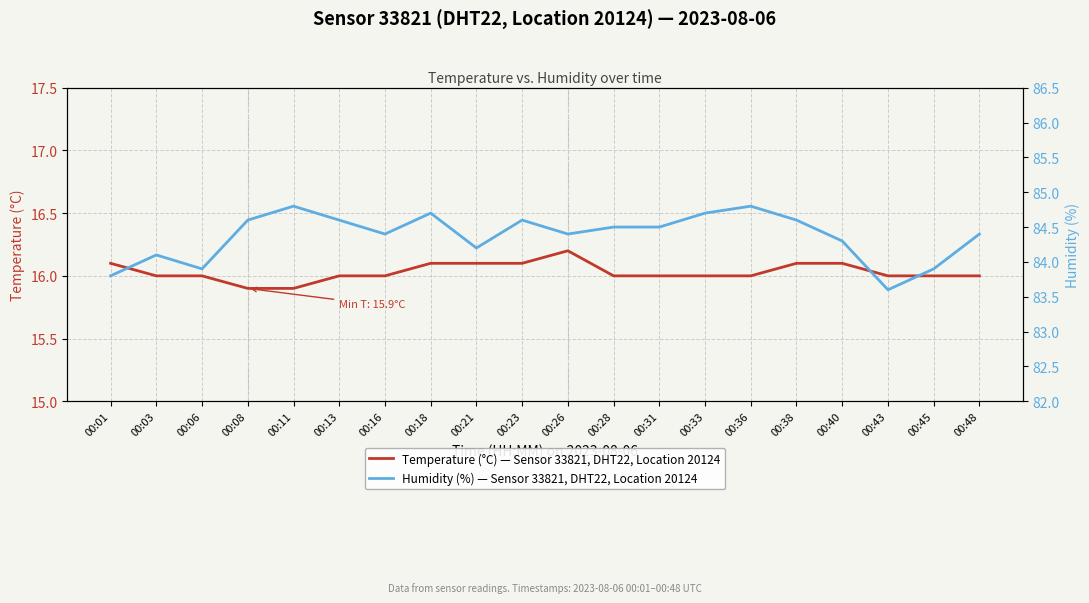

What is the average value of the Humidity (%) — Sensor 33821, DHT22, Location 20124 series?

84.4